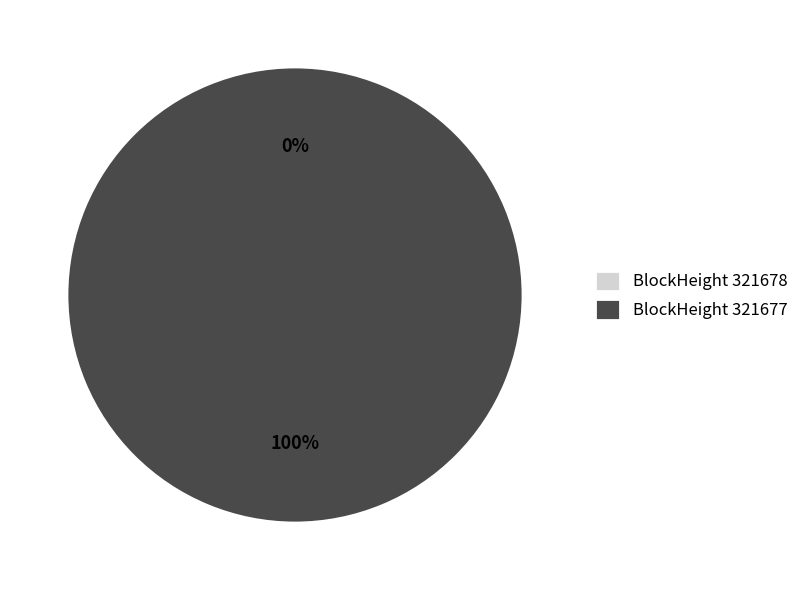

Does any single category account for the majority?

Yes